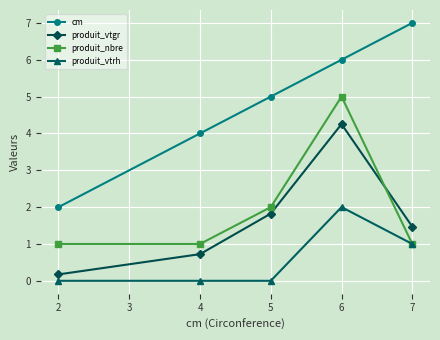

Rank the categories by produit_vtgr value from highest to lowest.

6, 5, 7, 4, 2